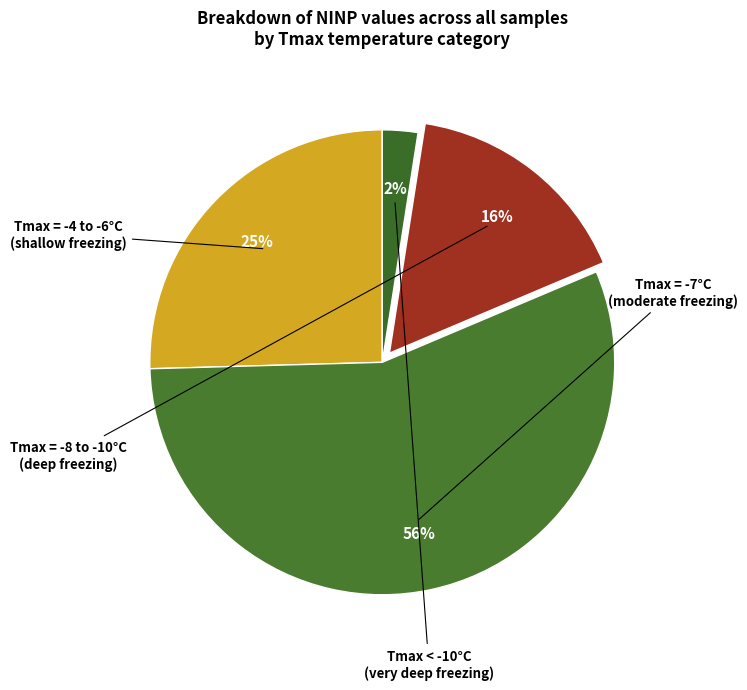

How many segments does this pie chart have?

4